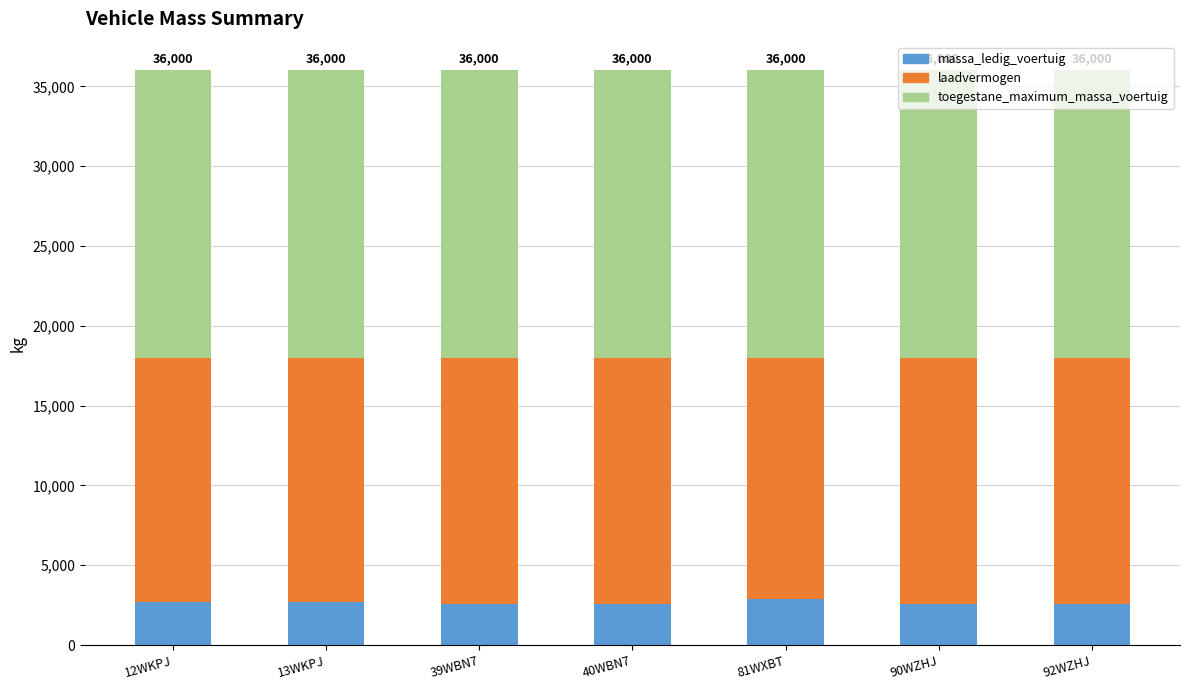

What is the maximum value for massa_ledig_voertuig?

2900